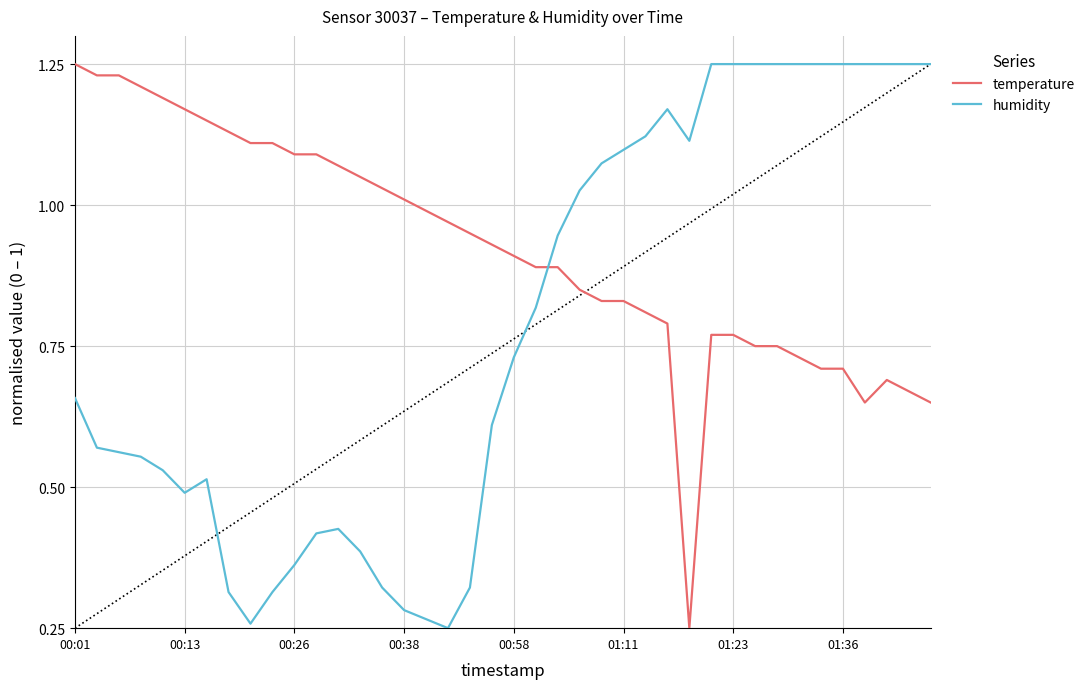

Which series has the widest spread of values?

temperature